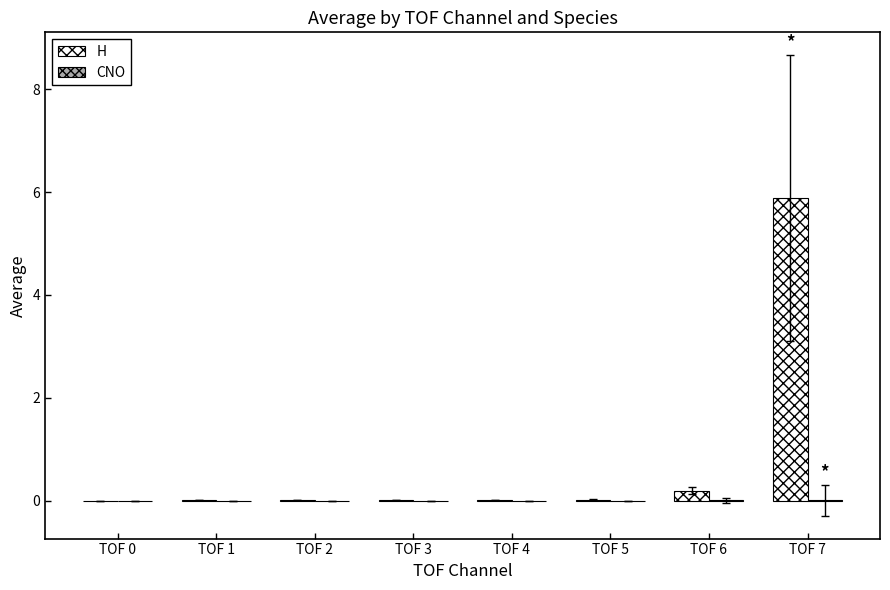

Between TOF 2 and TOF 7, which series saw the biggest shift?

H